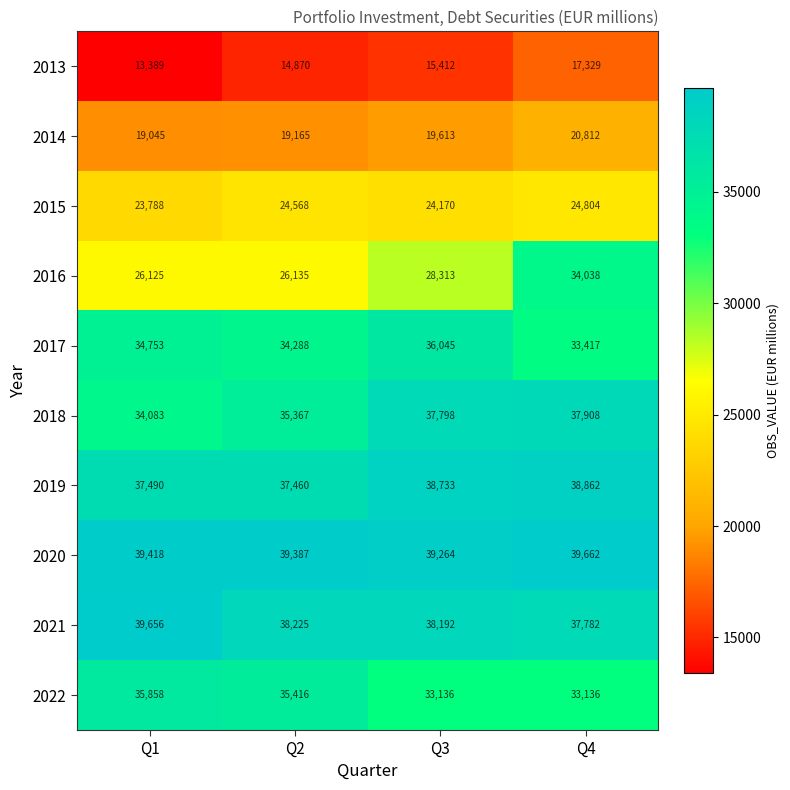

What is the total value across all series at Q4?

317750